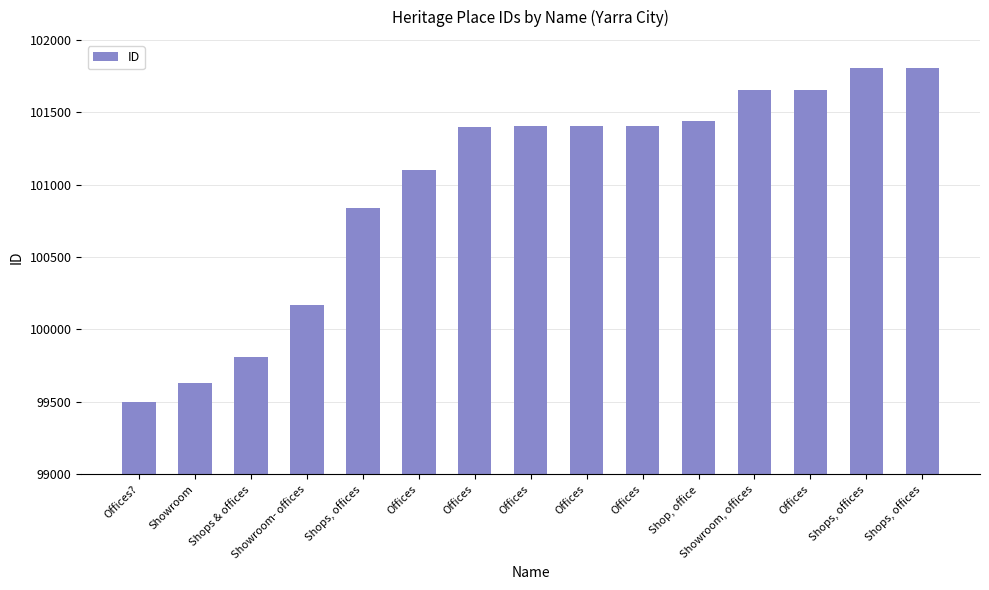

What is the label of the 5th bar from the left?

Shops, offices